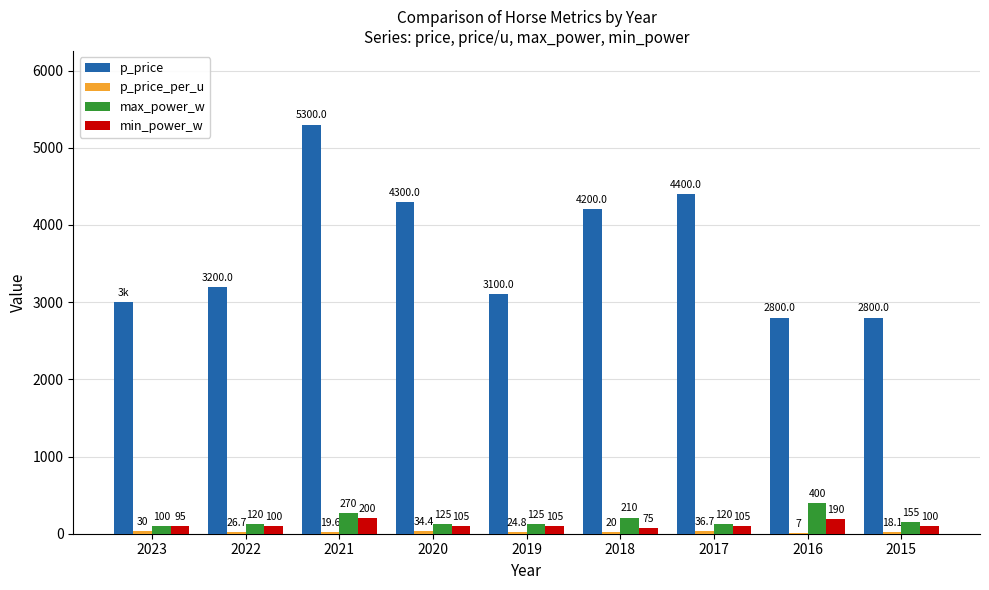

What is the sum of the p_price values at 2021 and 2015?

8100.0